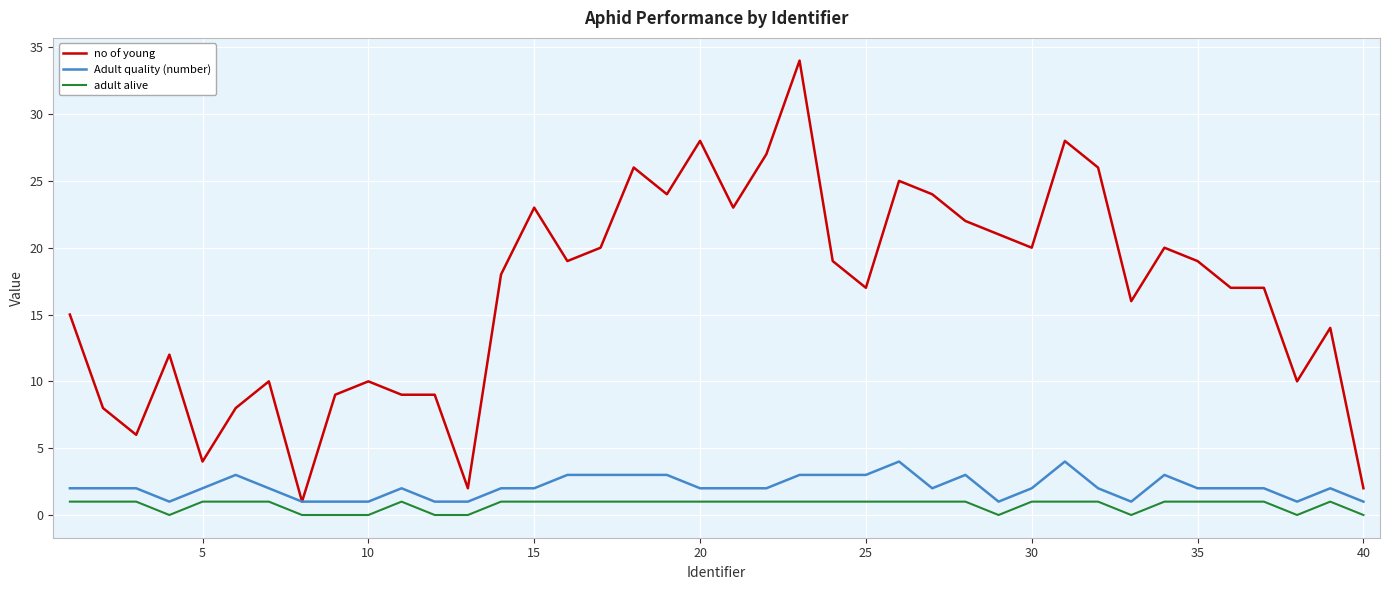

What is the greatest value displayed?

34